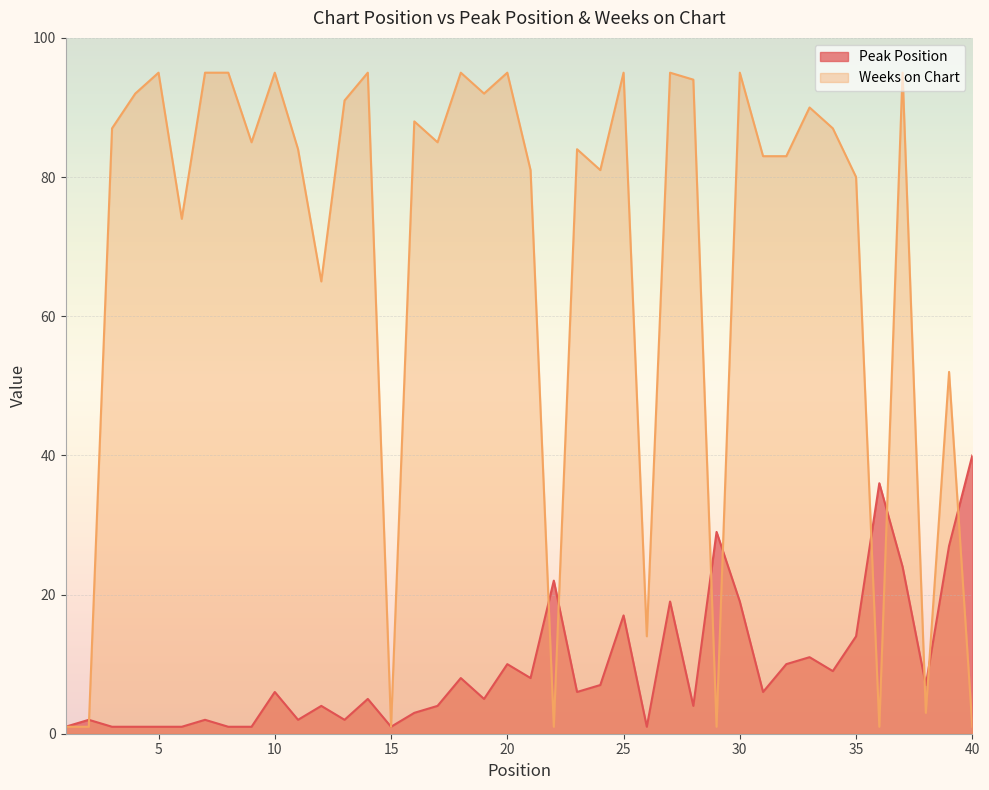

How many lines are shown in the chart?

2